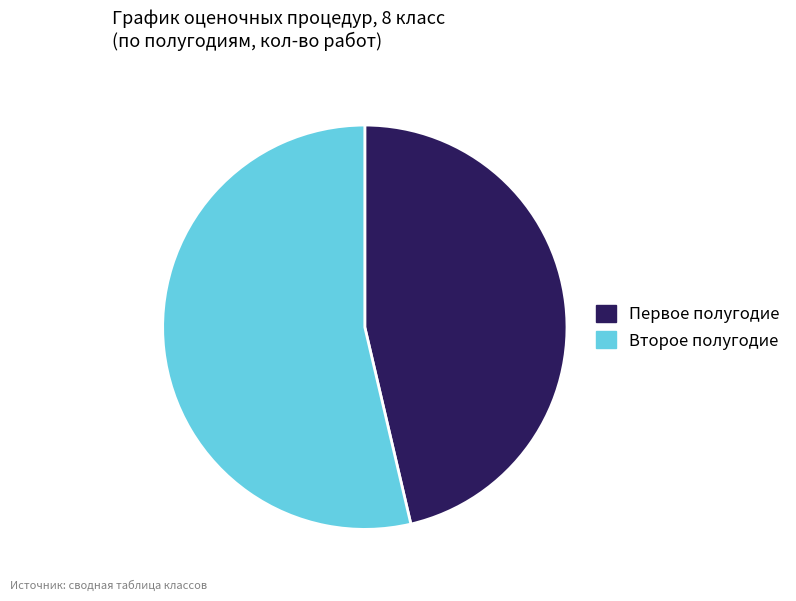

Between Второе полугодие and Первое полугодие, which is larger?

Второе полугодие